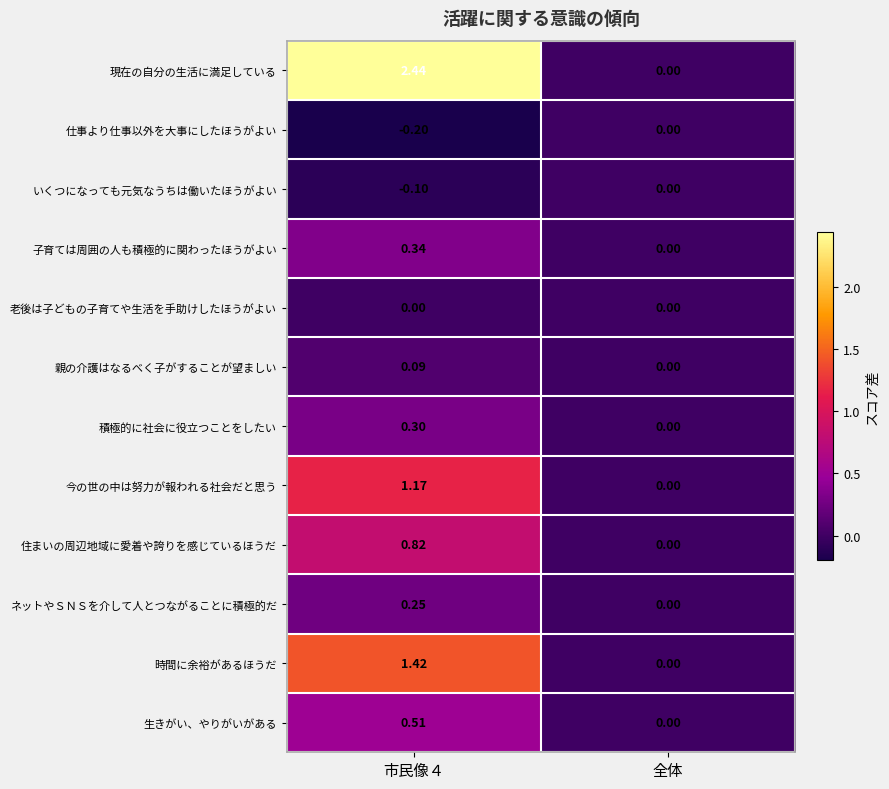

What is the difference between the highest and lowest values at 市民像４?

2.6